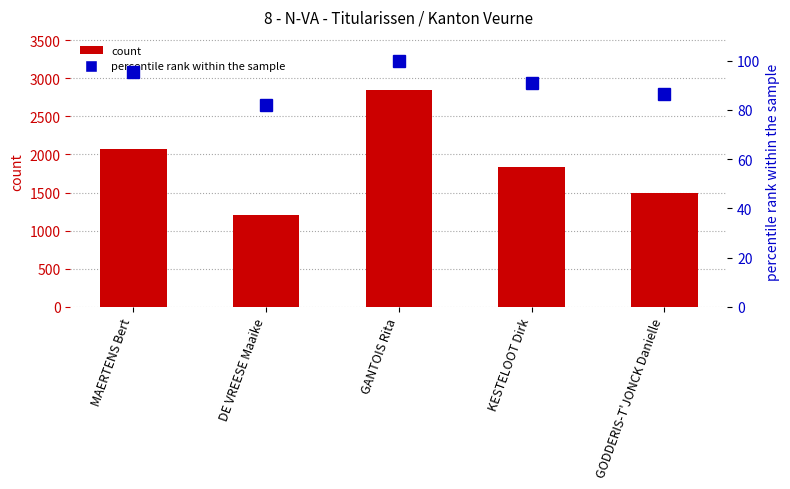

At how many categories does at least one series exceed 1334?

4